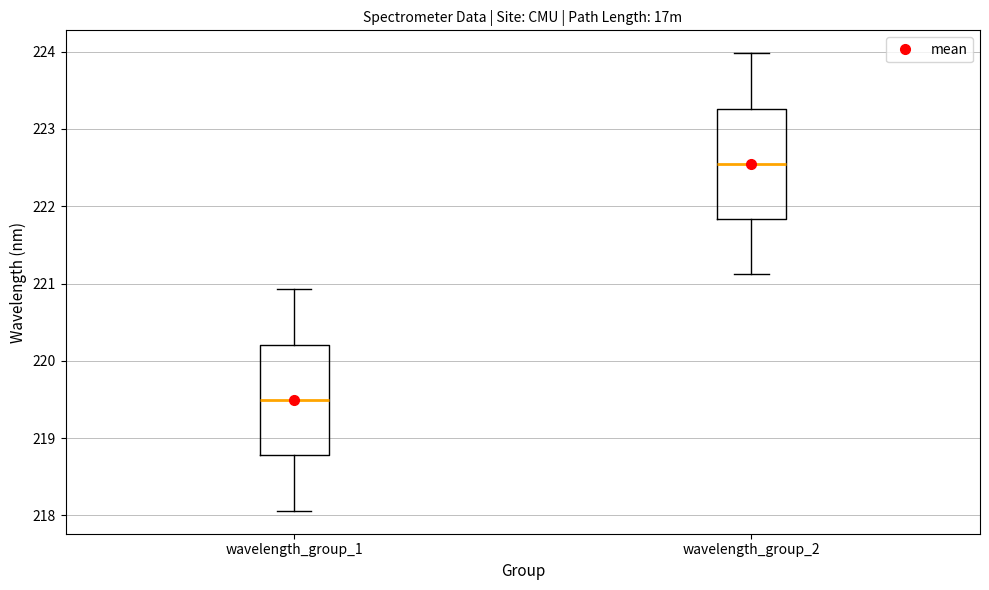

Reading left to right, transcribe this box plot: for each box, give where its median line is, the range the box spans, and where its two whiskers end, as read against the y-axis. The values are not printed on the chart, so give them approximately, as read against the axis.

wavelength_group_1: median 219.5, box 218.8 to 220.2, whiskers 218.1 to 220.9
wavelength_group_2: median 222.5, box 221.8 to 223.3, whiskers 221.1 to 224.0